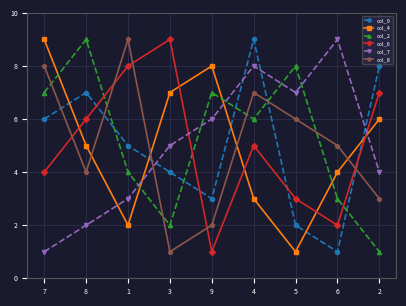

True or false: col_2 and col_8 intersect in this chart.

True